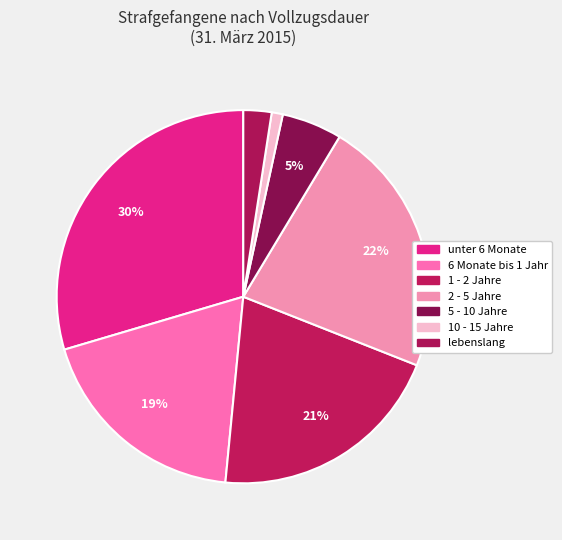

What portion of the pie excludes 2 - 5 Jahre?

77.6%